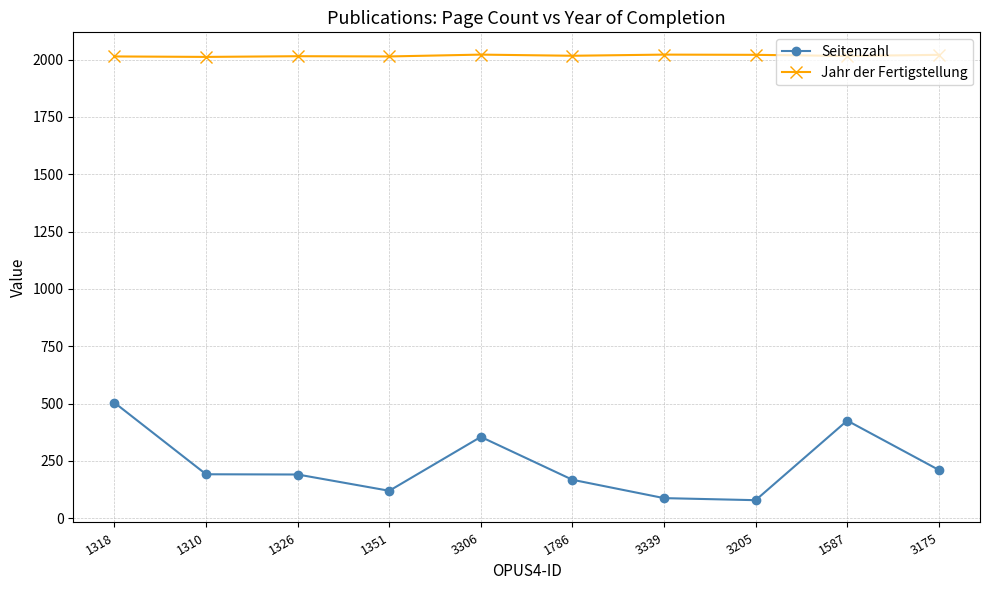

Is it true that Jahr der Fertigstellung equals 2017 at 1786?

True